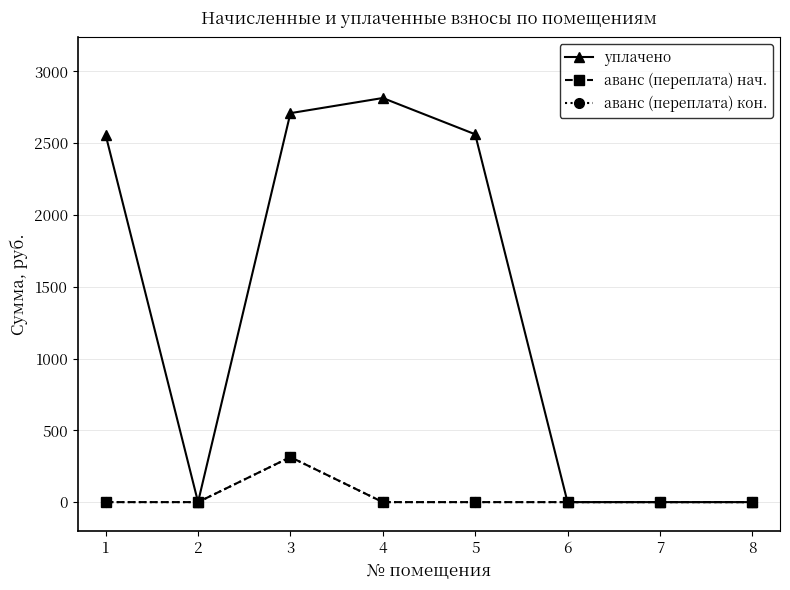

At which category does аванс (переплата) кон. reach its first local peak?

3